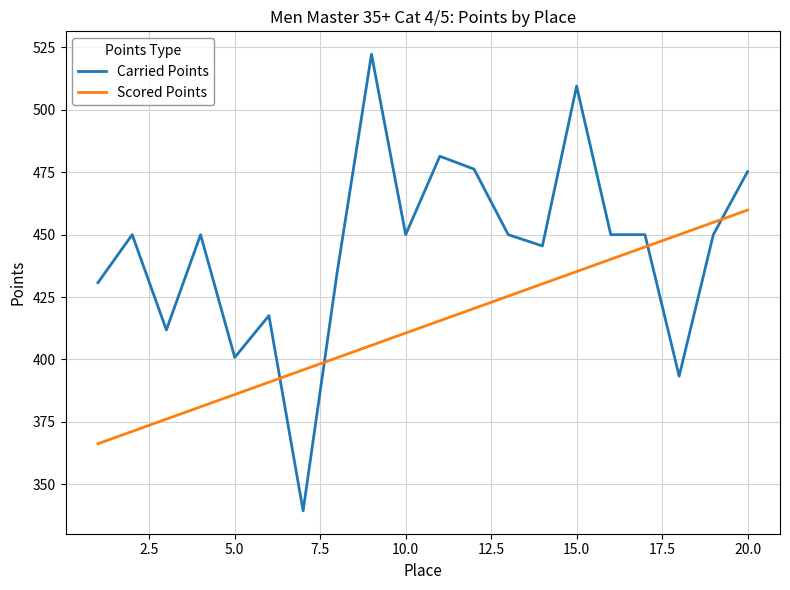

How many intersections are there between Carried Points and Scored Points?

4